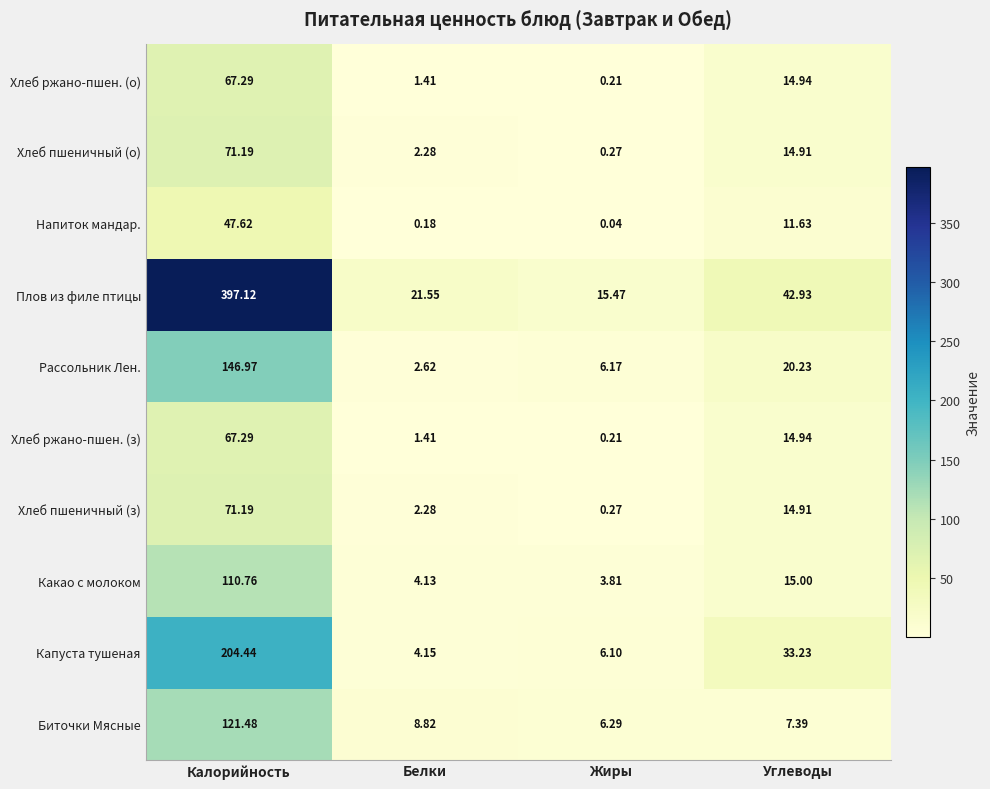

List the labels in order of Хлеб пшеничный (з) value, smallest first.

Жиры, Белки, Углеводы, Калорийность